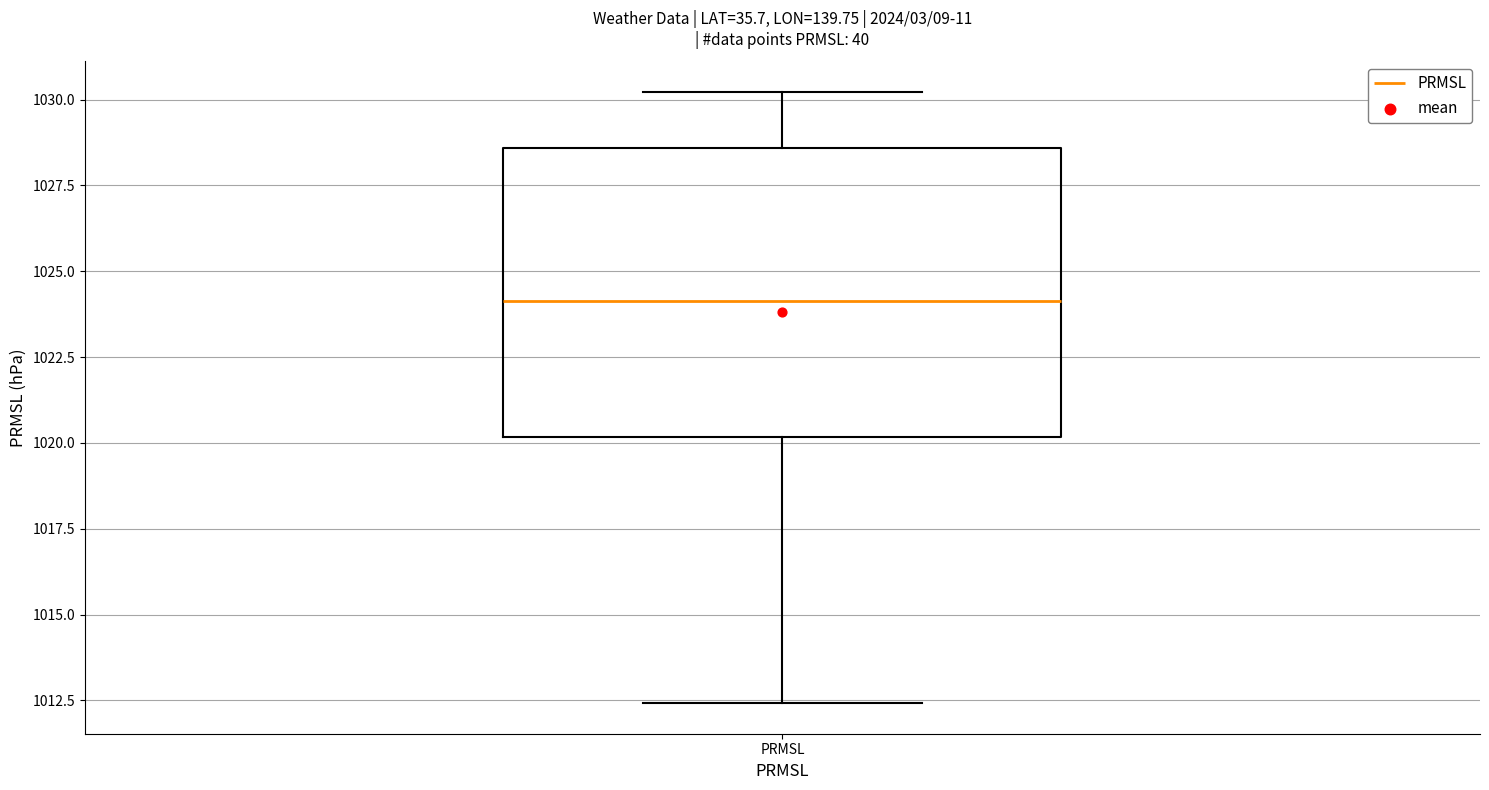

Read this box plot against the y-axis: the position of the median line, the range covered by the box, and the ends of both whiskers. The values are not printed on the chart, so give them approximately, as read against the axis.

median 1024.0, box 1020.0 to 1028.5, whiskers 1012.5 to 1030.0